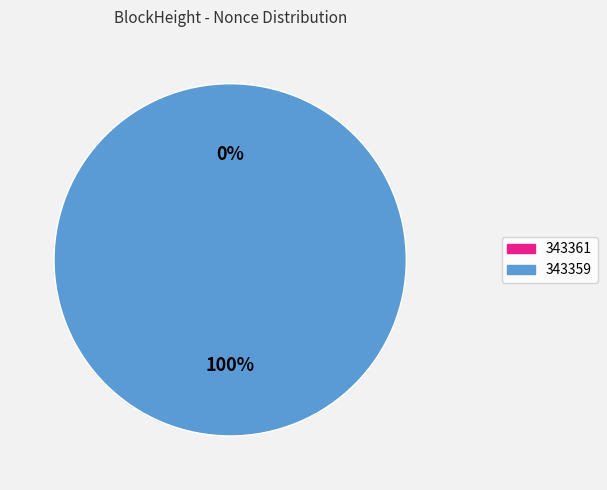

Does 343359 represent more than half of the total?

Yes